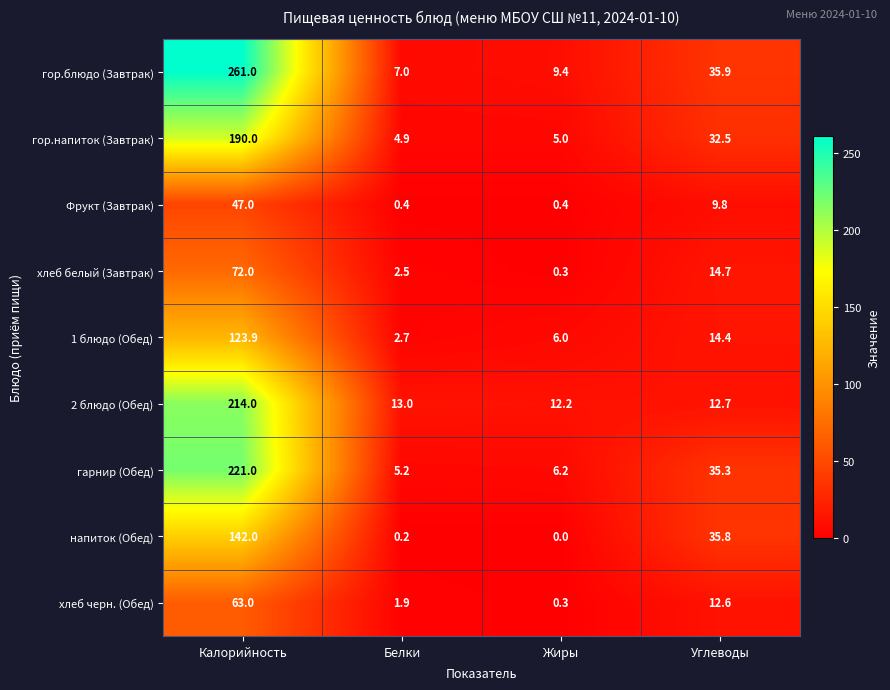

At Углеводы, list the series in order from largest to smallest.

гор.блюдо (Завтрак), напиток (Обед), гарнир (Обед), гор.напиток (Завтрак), хлеб белый (Завтрак), 1 блюдо (Обед), 2 блюдо (Обед), хлеб черн. (Обед), Фрукт (Завтрак)